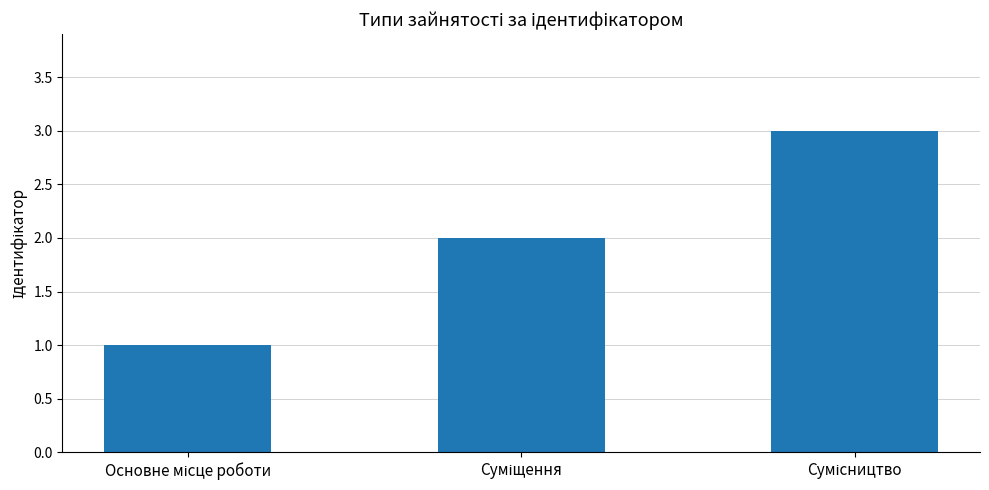

What is the greatest value displayed?

3